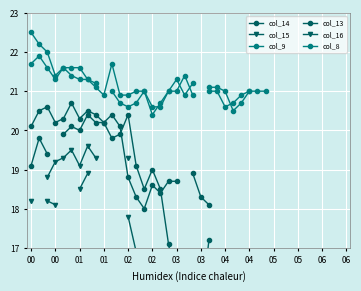

What is the approximate value of col_14 at 22?

17.2